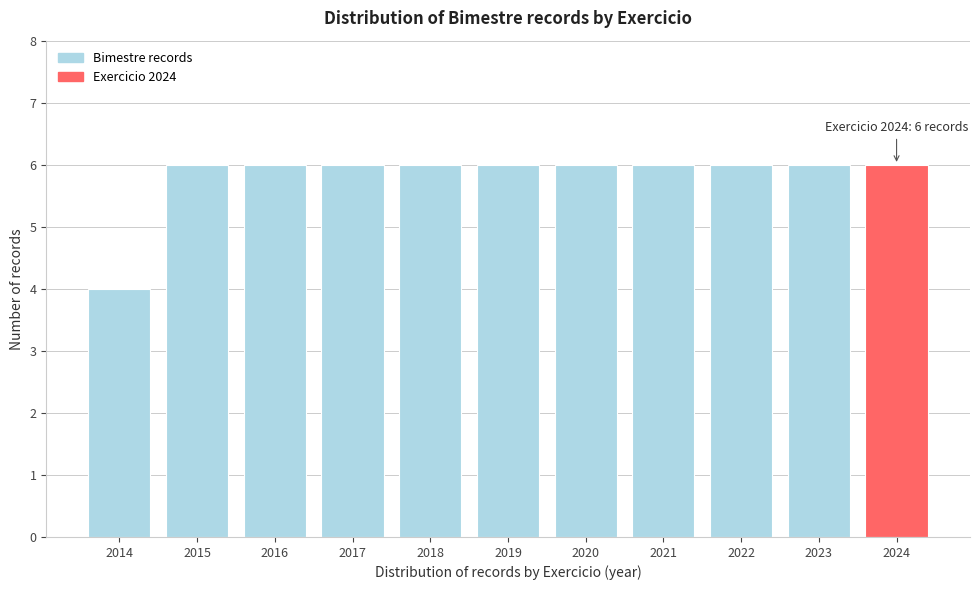

Reading right to left, list all the values displayed in this chart.

2024=6	2023=6	2022=6	2021=6	2020=6	2019=6	2018=6	2017=6	2016=6	2015=6	2014=4